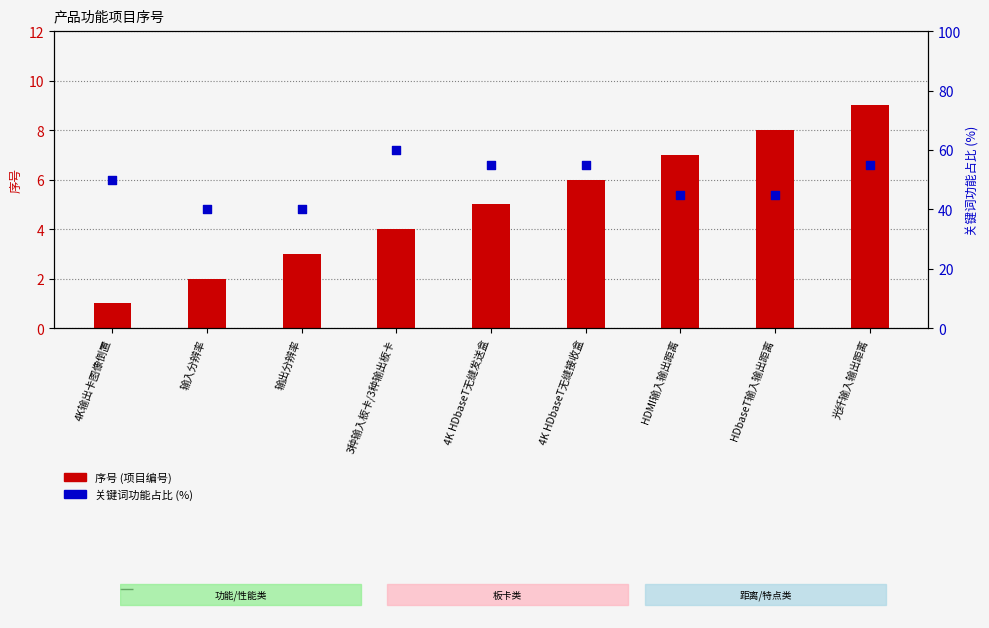

Which series reaches the minimum Y coordinate?

序号 (项目编号)